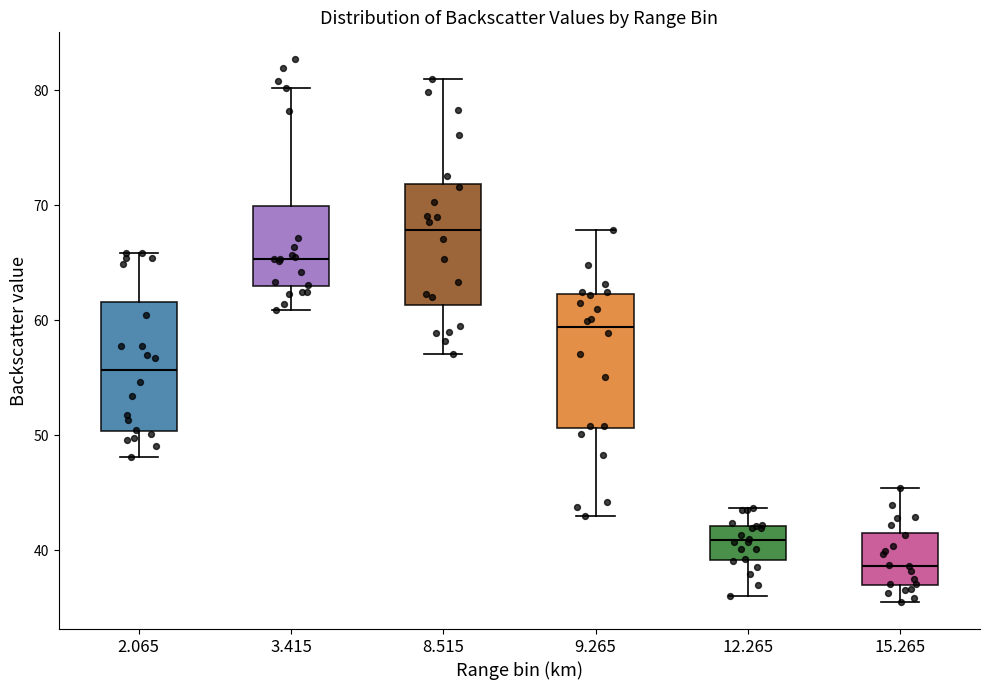

Which box's median line is the lowest?

15.265